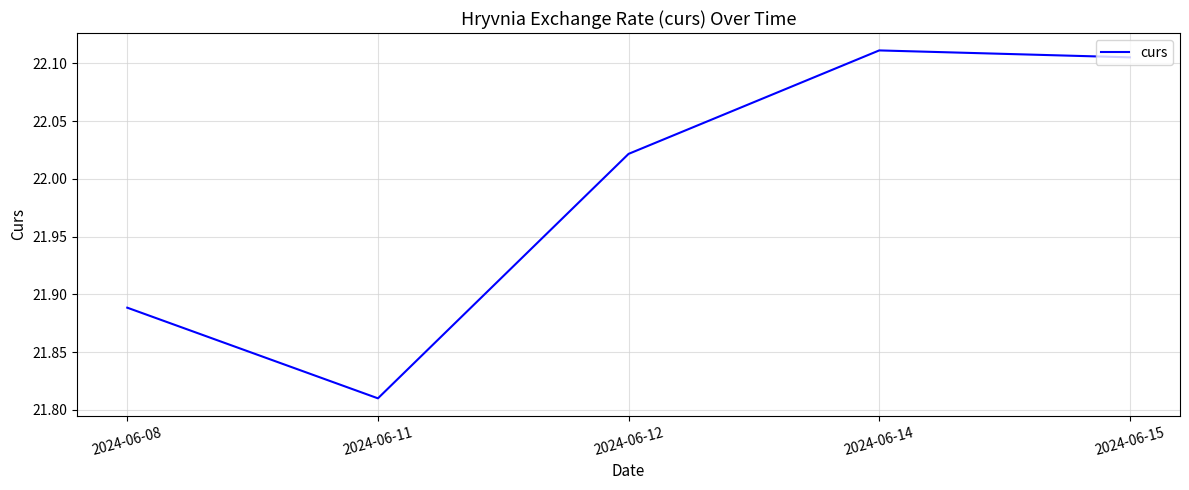

What is the difference between the maximum and minimum values?

0.3